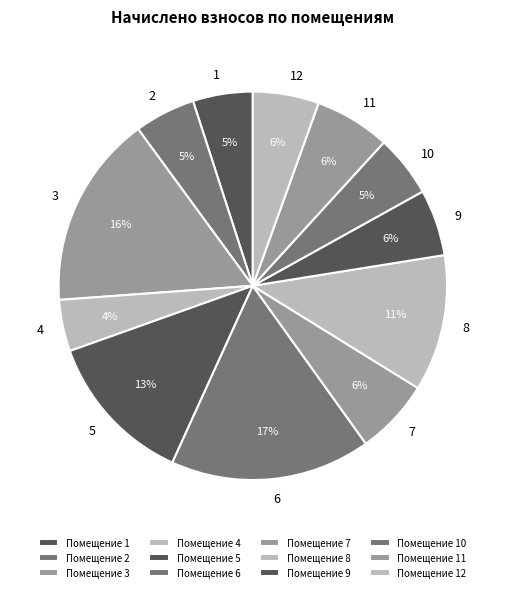

Between 8 and 9, which is larger?

8